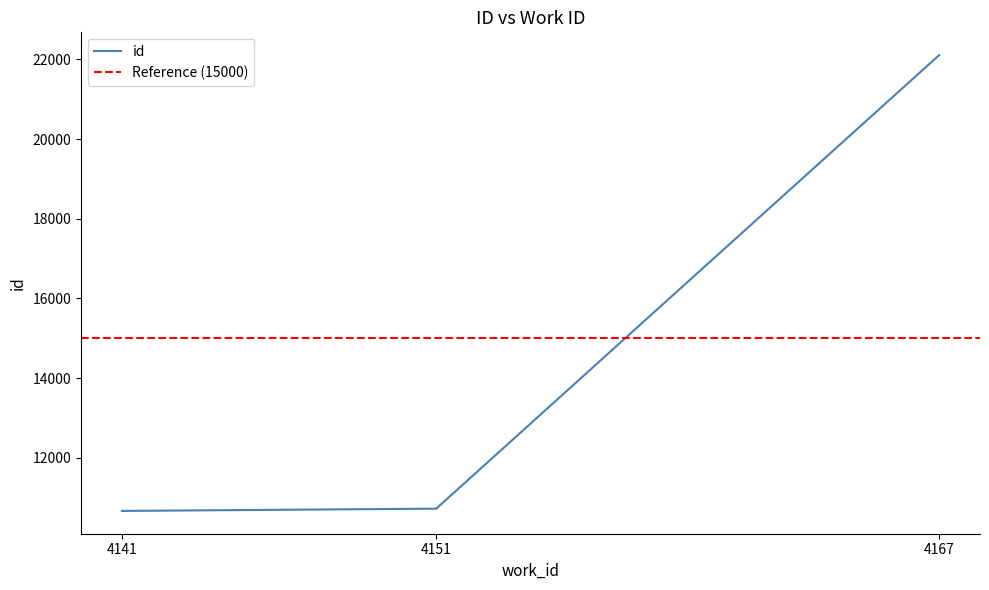

Reading left to right, what are all the values shown in this chart?

4141=10665	4151=10722	4167=22106